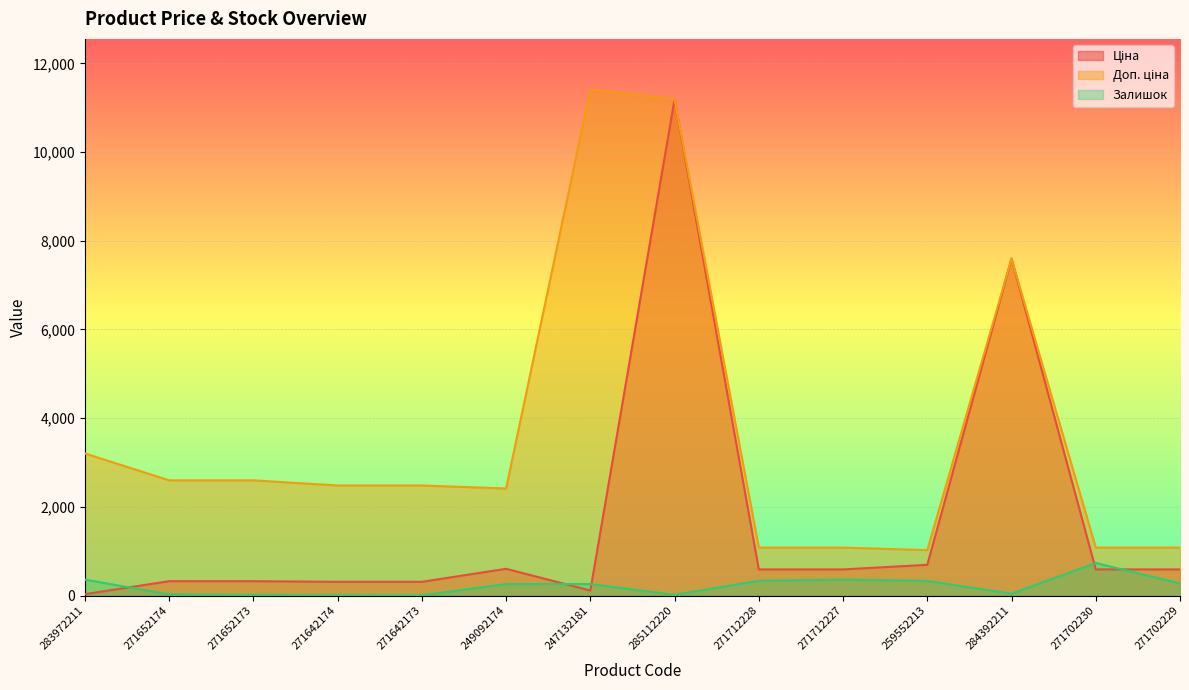

What is the label of the 2nd point from the left?

271652174